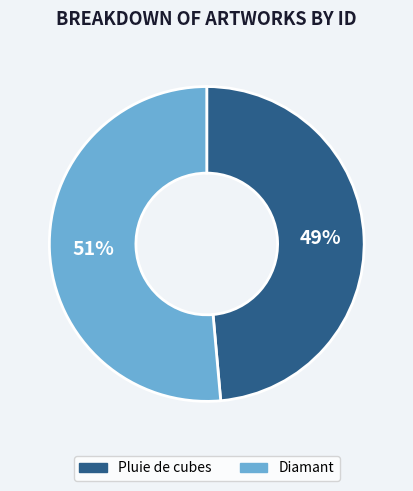

Rank the categories by value from lowest to highest.

Pluie de cubes, Diamant